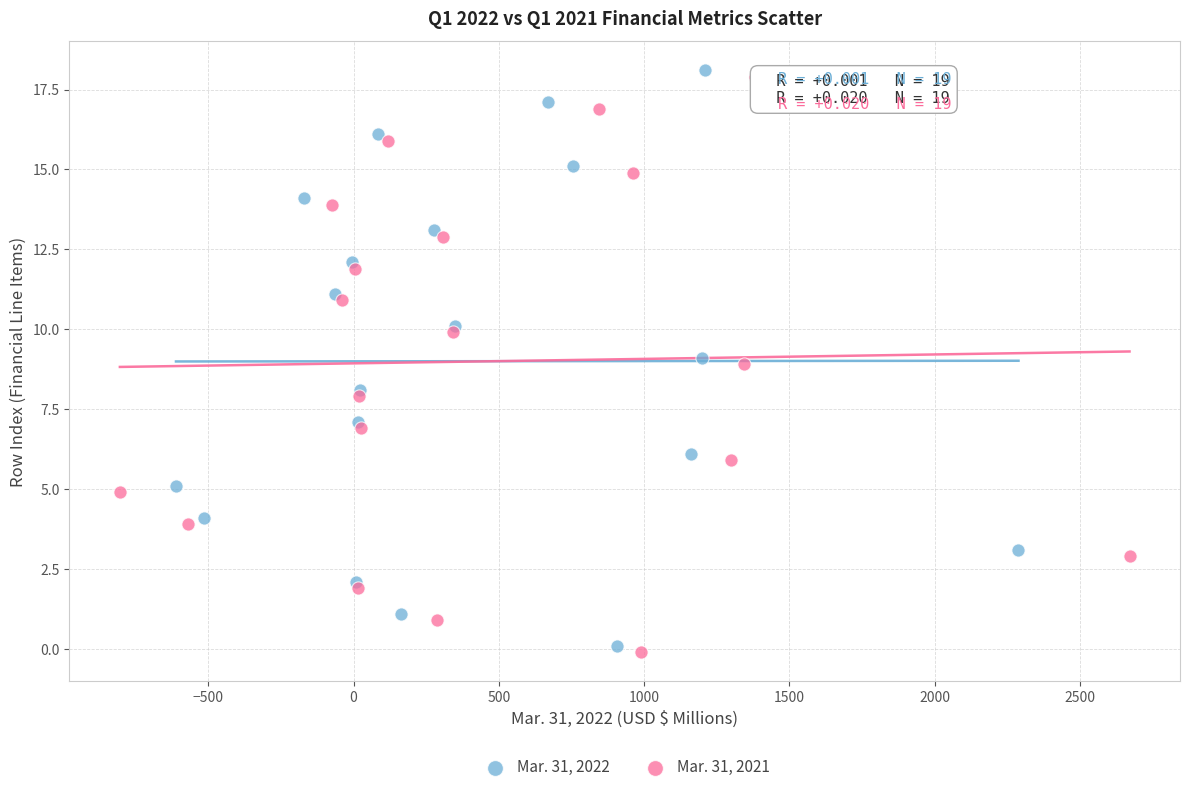

What are all the series names shown in the legend?

Mar. 31, 2022, Mar. 31, 2021